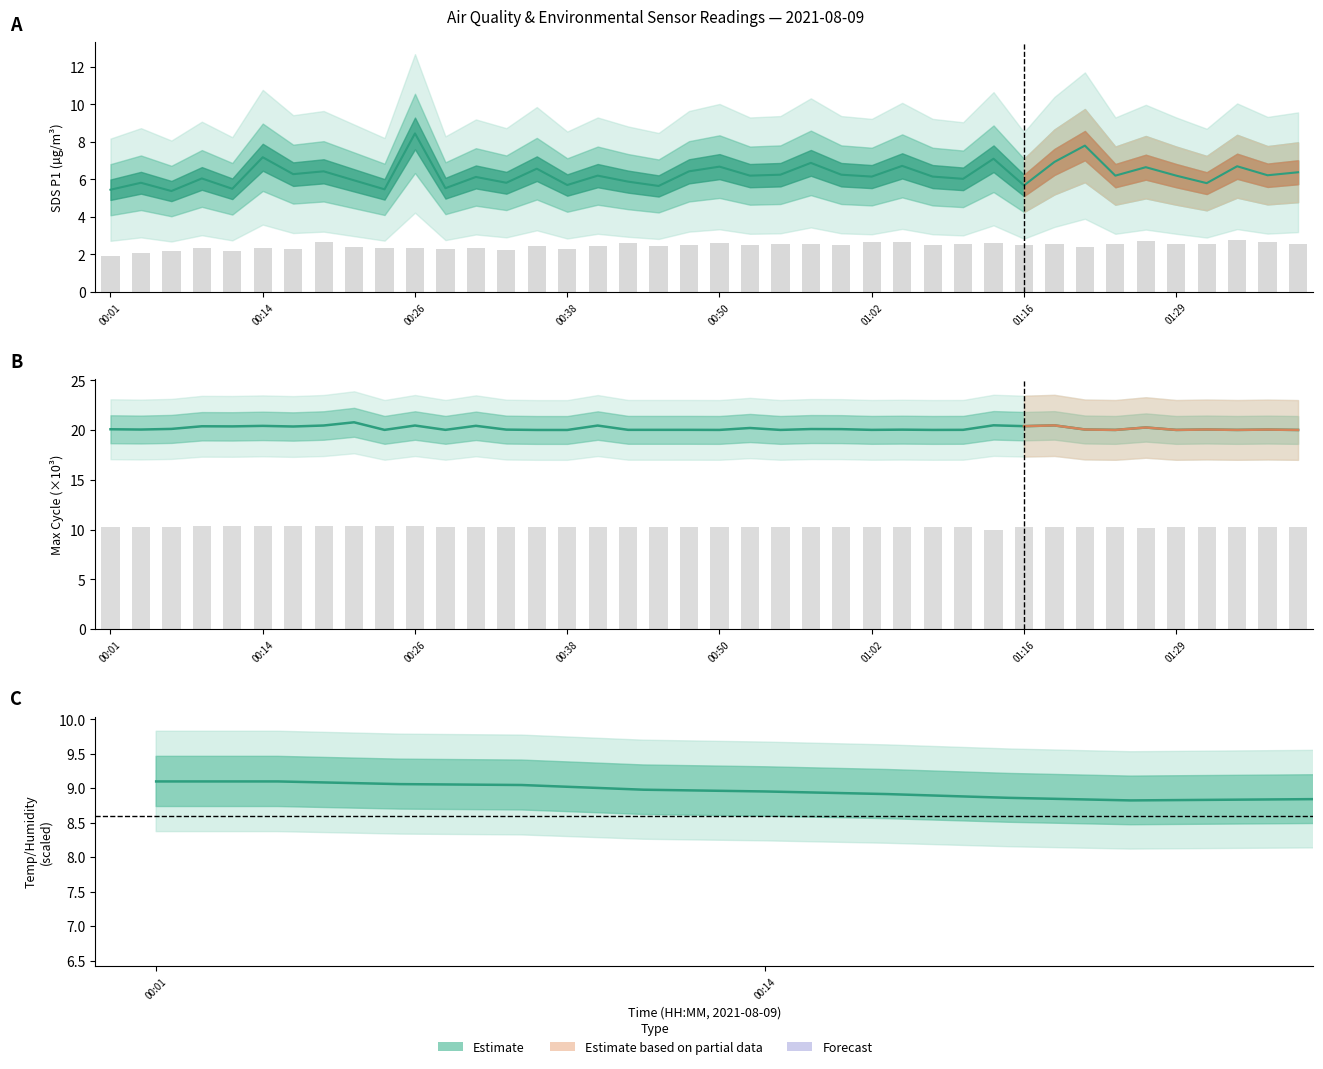

What is the minimum value shown in the chart?

1.9